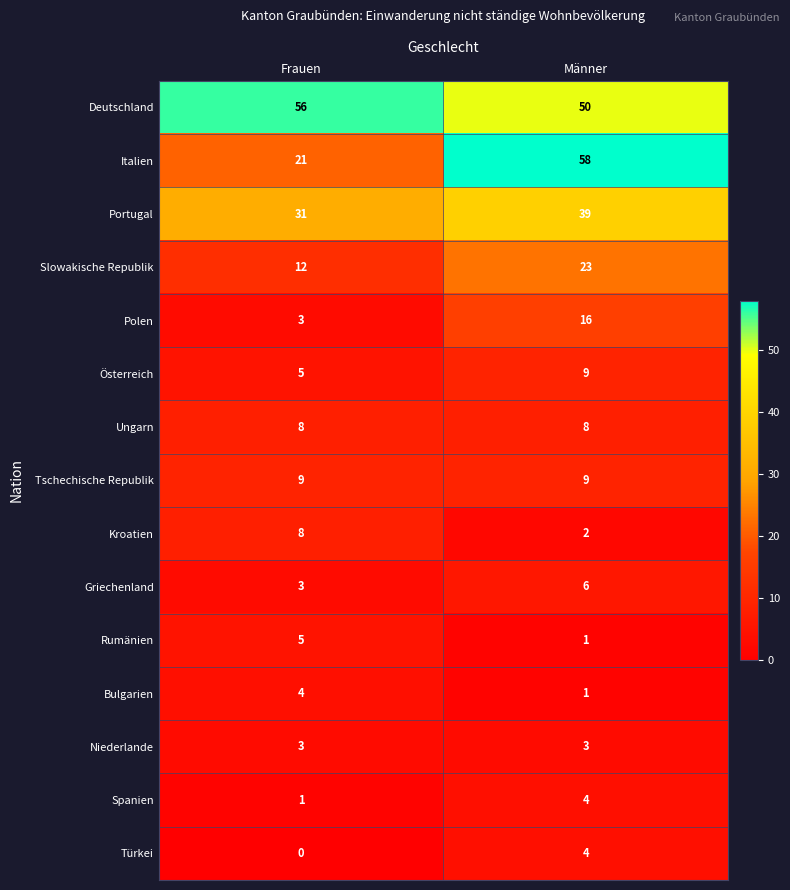

How many categories are shown in the chart?

2